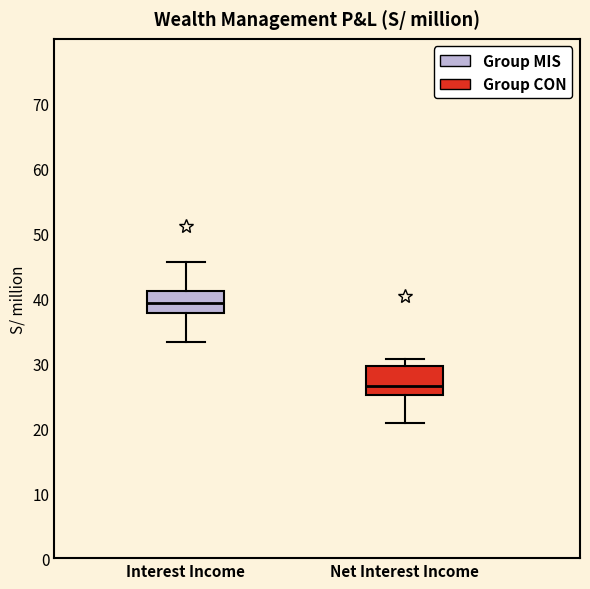

Where does the median line of the box for Net Interest Income sit on the y-axis? The values are not printed on the chart, so give them approximately, as read against the axis.

27